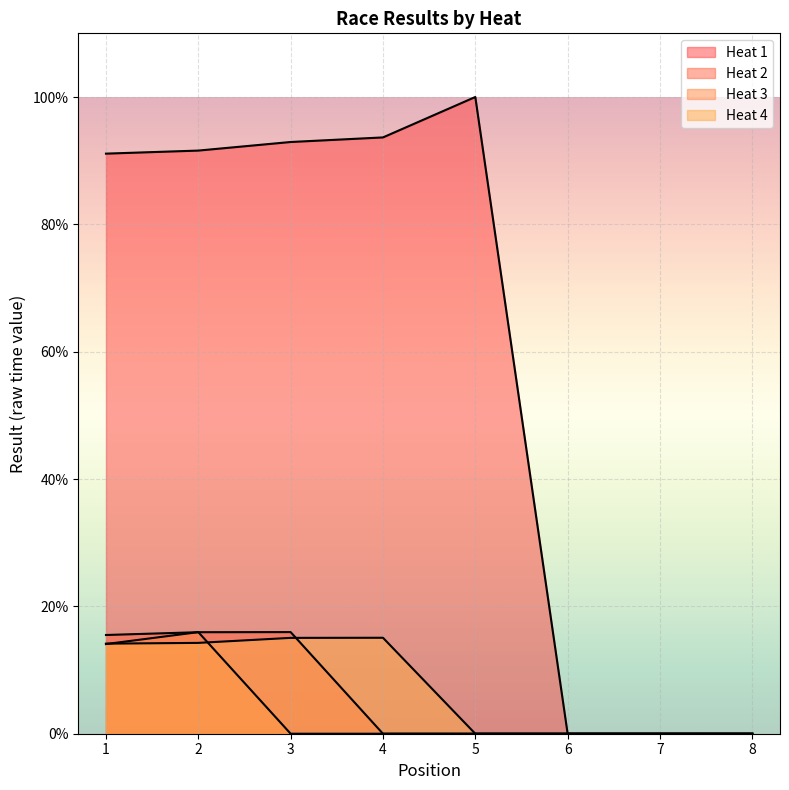

What is the spread (max minus min) of values at 5?

100.0